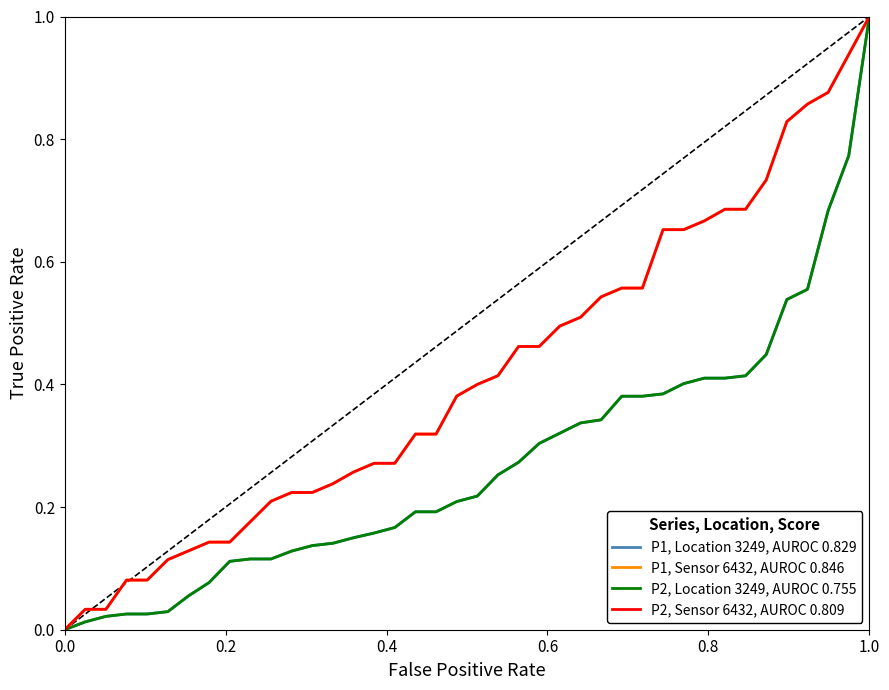

Is this an area chart (filled region under the line)?

No